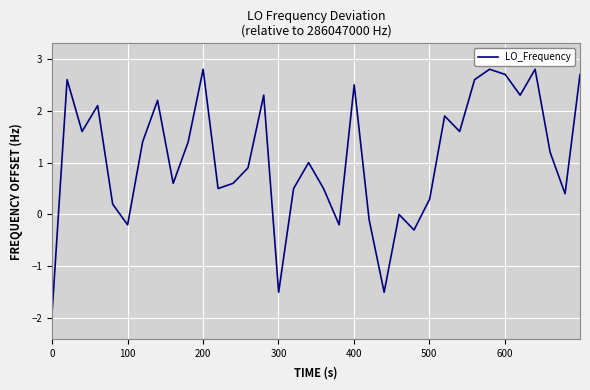

What is the minimum value shown in the chart?

-1.9